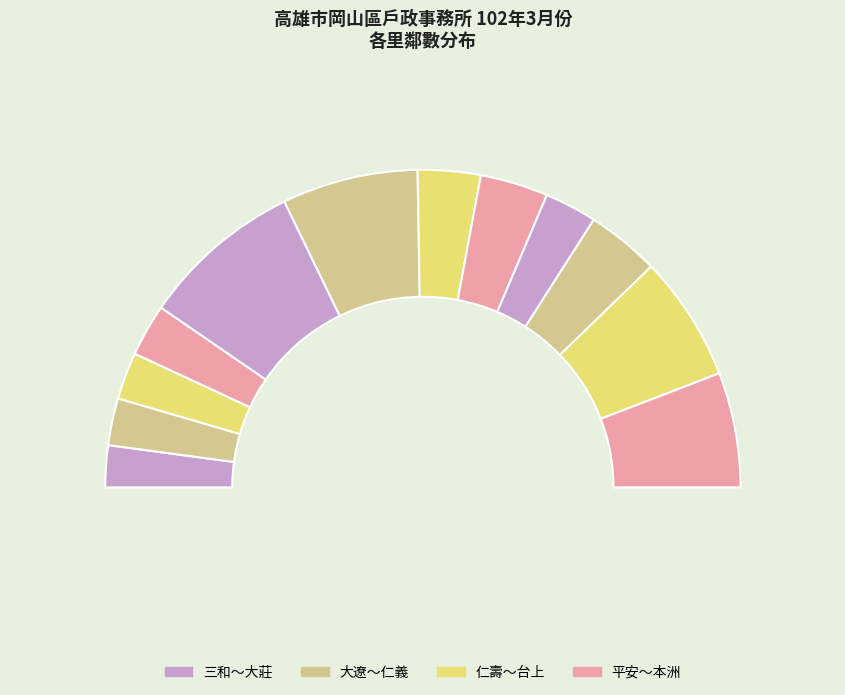

Rank the categories by value from lowest to highest.

三和, 大莊, 大遼, 仁義, 白米, 平安, 本洲, 石潭, 協和, 竹圍, 台上, 仁壽